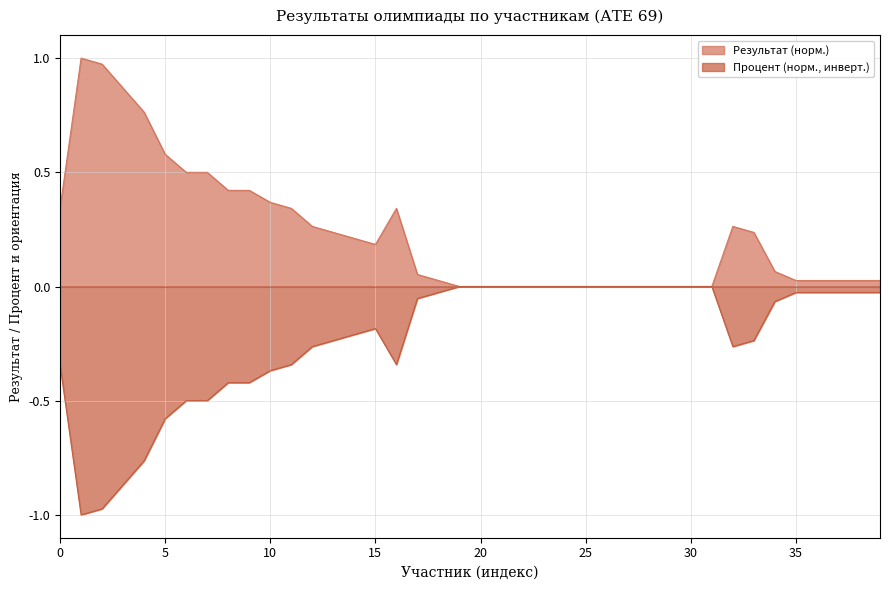

At how many categories does at least one series exceed 0?

27